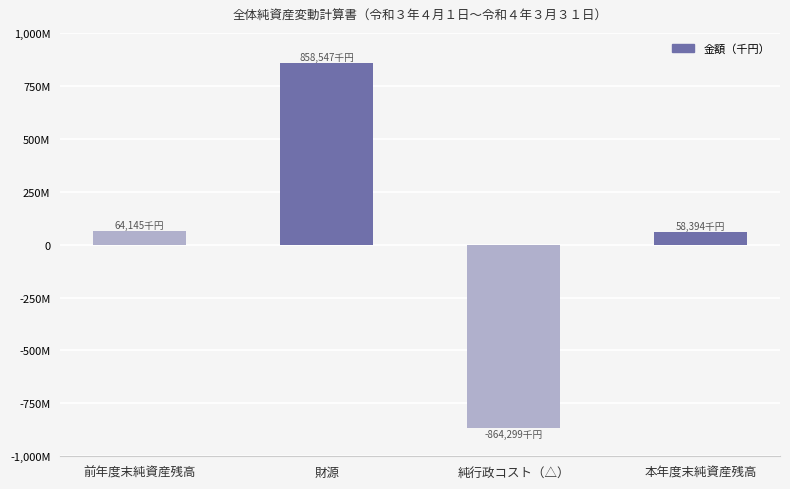

Does the chart contain any negative values?

Yes